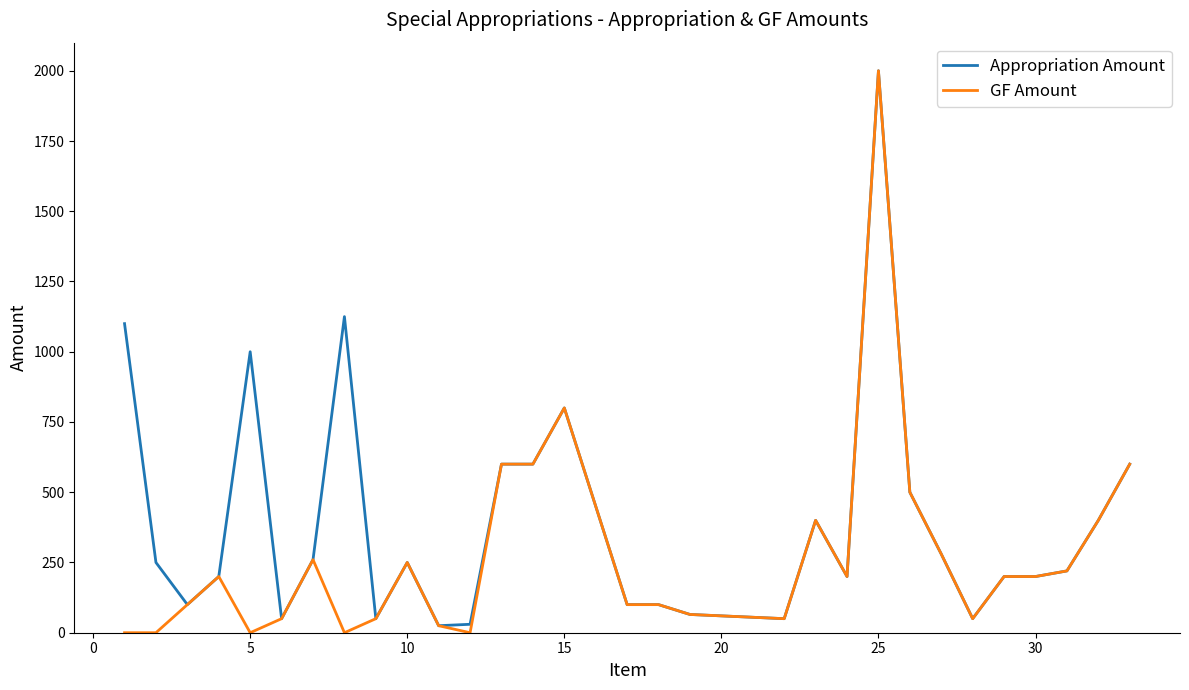

What is the highest value of the GF Amount series?

2000